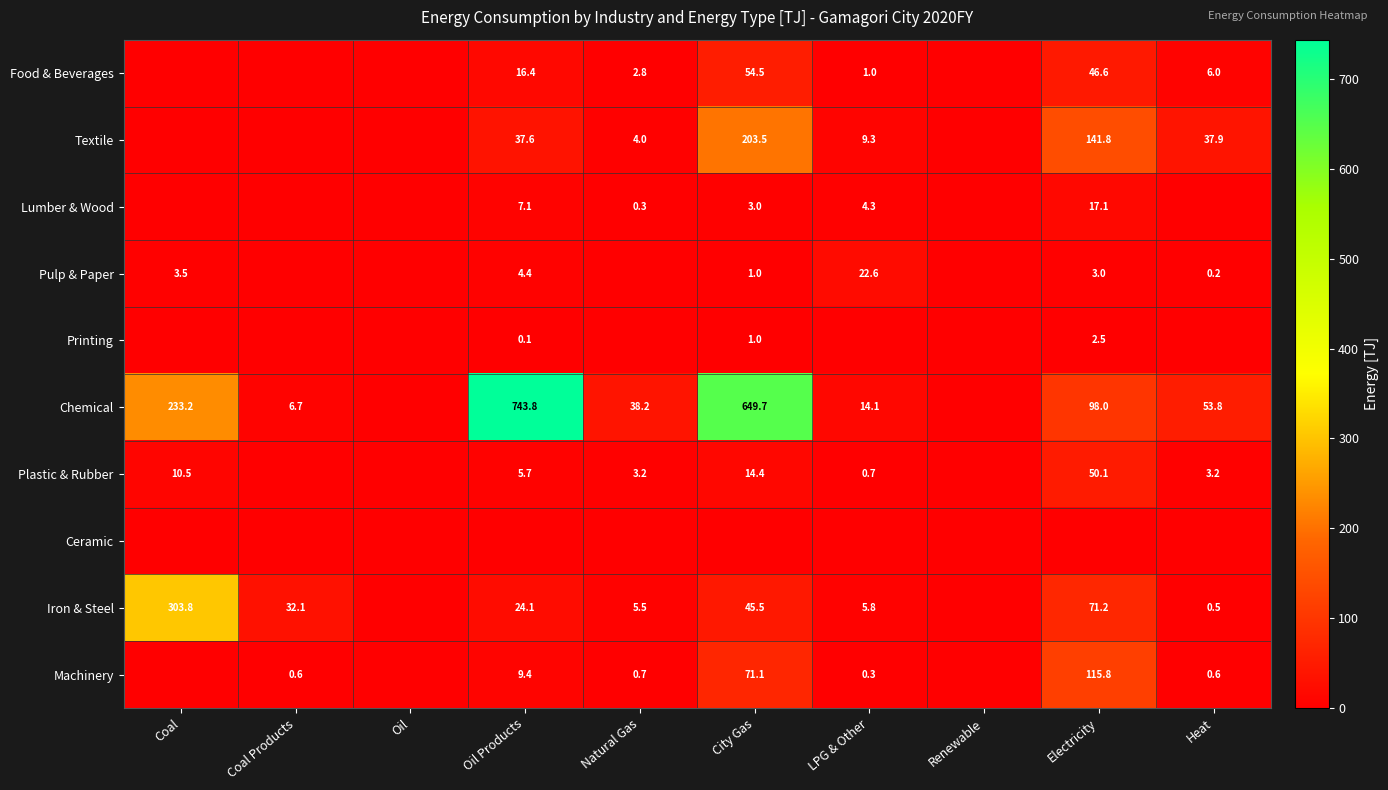

Is it true that Iron & Steel equals 0.1 at Heat?

False